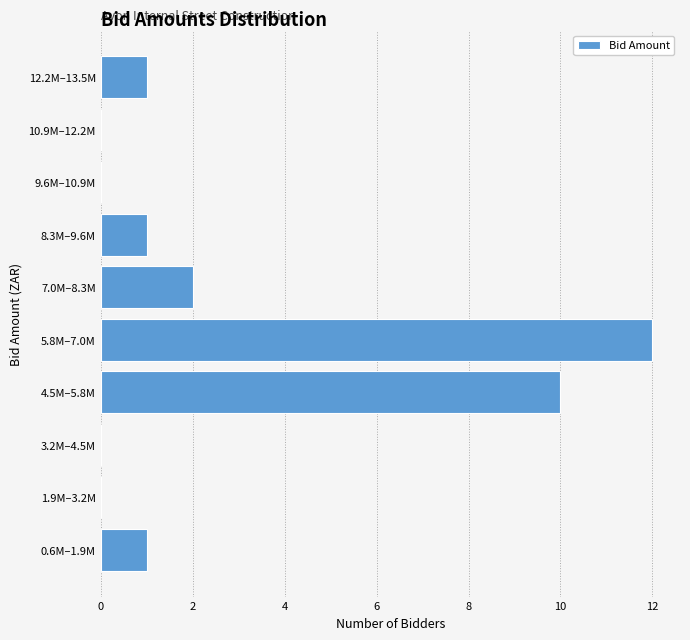

Reading bottom to top, list all the values displayed in this chart.

0.6M–1.9M=1	1.9M–3.2M=0	3.2M–4.5M=0	4.5M–5.8M=10	5.8M–7.0M=12	7.0M–8.3M=2	8.3M–9.6M=1	9.6M–10.9M=0	10.9M–12.2M=0	12.2M–13.5M=1